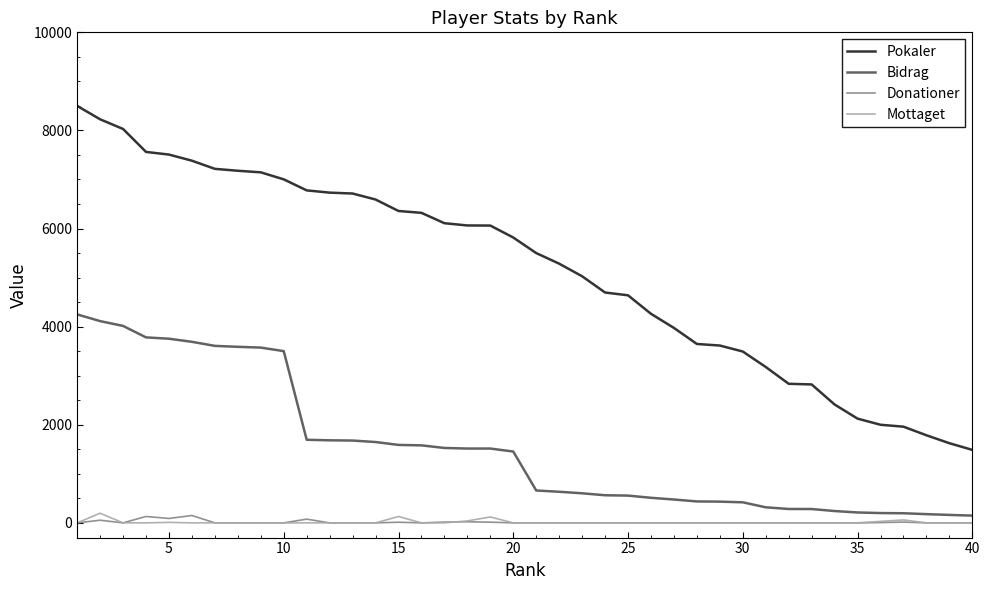

True or false: Bidrag and Pokaler intersect in this chart.

False